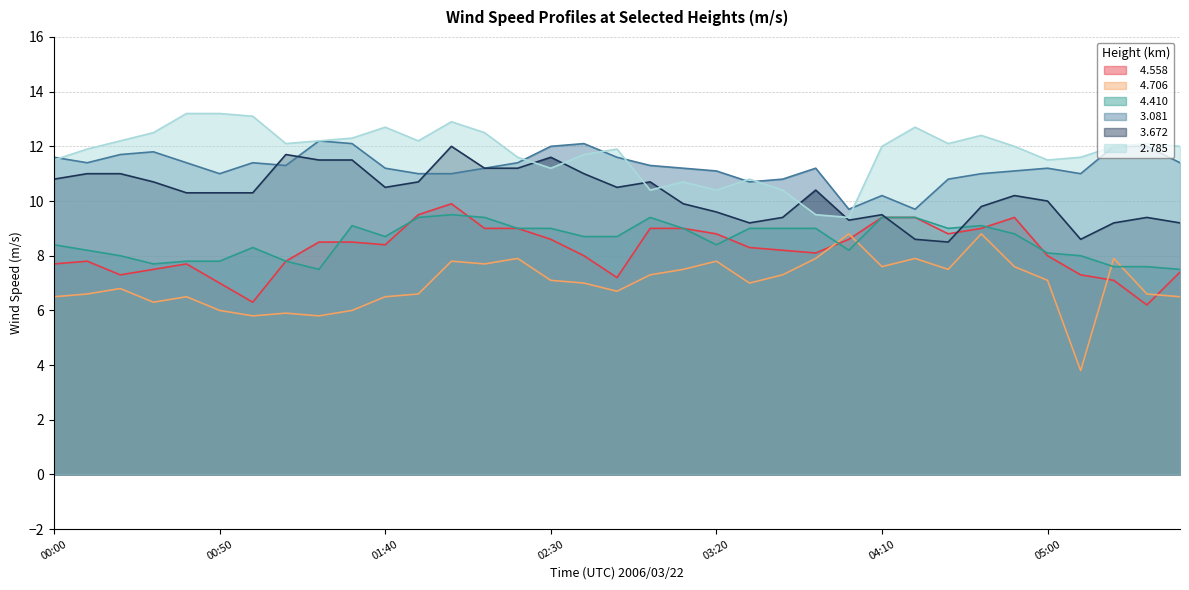

Reading left to right, transcribe all the data shown in this chart.

  4.558: 00:00=7.7	00:10=7.8	00:20=7.3	00:30=7.5	00:40=7.7	00:50=7.0	01:00=6.3	01:10=7.8	01:20=8.5	01:30=8.5	01:40=8.4	01:50=9.5	02:00=9.9	02:10=9.0	02:20=9.0	02:30=8.6	02:40=8.0	02:50=7.2	03:00=9.0	03:10=9.0	03:20=8.8	03:30=8.3	03:40=8.2	03:50=8.1	04:00=8.6	04:10=9.4	04:20=9.4	04:30=8.8	04:40=9.0	04:50=9.4	05:00=8.0	05:10=7.3	05:20=7.1	05:30=6.2	05:40=7.4
  4.706: 00:00=6.5	00:10=6.6	00:20=6.8	00:30=6.3	00:40=6.5	00:50=6.0	01:00=5.8	01:10=5.9	01:20=5.8	01:30=6.0	01:40=6.5	01:50=6.6	02:00=7.8	02:10=7.7	02:20=7.9	02:30=7.1	02:40=7.0	02:50=6.7	03:00=7.3	03:10=7.5	03:20=7.8	03:30=7.0	03:40=7.3	03:50=7.9	04:00=8.8	04:10=7.6	04:20=7.9	04:30=7.5	04:40=8.8	04:50=7.6	05:00=7.1	05:10=3.8	05:20=7.9	05:30=6.6	05:40=6.5
  4.410: 00:00=8.4	00:10=8.2	00:20=8.0	00:30=7.7	00:40=7.8	00:50=7.8	01:00=8.3	01:10=7.8	01:20=7.5	01:30=9.1	01:40=8.7	01:50=9.4	02:00=9.5	02:10=9.4	02:20=9.0	02:30=9.0	02:40=8.7	02:50=8.7	03:00=9.4	03:10=9.0	03:20=8.4	03:30=9.0	03:40=9.0	03:50=9.0	04:00=8.2	04:10=9.4	04:20=9.4	04:30=9.0	04:40=9.1	04:50=8.8	05:00=8.1	05:10=8.0	05:20=7.6	05:30=7.6	05:40=7.5
  3.081: 00:00=11.6	00:10=11.4	00:20=11.7	00:30=11.8	00:40=11.4	00:50=11.0	01:00=11.4	01:10=11.3	01:20=12.2	01:30=12.1	01:40=11.2	01:50=11.0	02:00=11.0	02:10=11.2	02:20=11.4	02:30=12.0	02:40=12.1	02:50=11.6	03:00=11.3	03:10=11.2	03:20=11.1	03:30=10.7	03:40=10.8	03:50=11.2	04:00=9.7	04:10=10.2	04:20=9.7	04:30=10.8	04:40=11.0	04:50=11.1	05:00=11.2	05:10=11.0	05:20=12.0	05:30=12.0	05:40=11.4
  3.672: 00:00=10.8	00:10=11.0	00:20=11.0	00:30=10.7	00:40=10.3	00:50=10.3	01:00=10.3	01:10=11.7	01:20=11.5	01:30=11.5	01:40=10.5	01:50=10.7	02:00=12.0	02:10=11.2	02:20=11.2	02:30=11.6	02:40=11.0	02:50=10.5	03:00=10.7	03:10=9.9	03:20=9.6	03:30=9.2	03:40=9.4	03:50=10.4	04:00=9.3	04:10=9.5	04:20=8.6	04:30=8.5	04:40=9.8	04:50=10.2	05:00=10.0	05:10=8.6	05:20=9.2	05:30=9.4	05:40=9.2
  2.785: 00:00=11.5	00:10=11.9	00:20=12.2	00:30=12.5	00:40=13.2	00:50=13.2	01:00=13.1	01:10=12.1	01:20=12.2	01:30=12.3	01:40=12.7	01:50=12.2	02:00=12.9	02:10=12.5	02:20=11.6	02:30=11.2	02:40=11.7	02:50=11.9	03:00=10.4	03:10=10.7	03:20=10.4	03:30=10.8	03:40=10.4	03:50=9.5	04:00=9.4	04:10=12.0	04:20=12.7	04:30=12.1	04:40=12.4	04:50=12.0	05:00=11.5	05:10=11.6	05:20=12.0	05:30=12.1	05:40=12.0